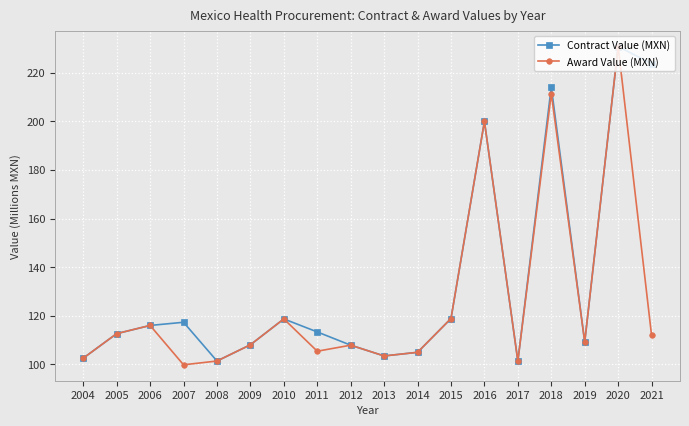

How many interior local valleys does the Contract Value (MXN) series have?

4